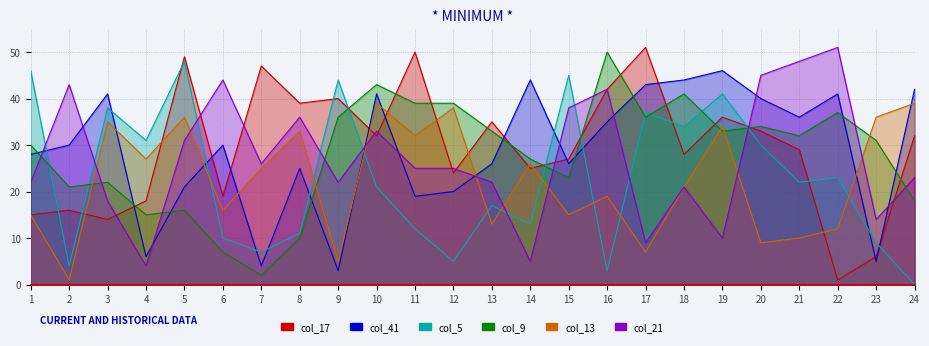

Rank the series by their maximum value, from highest to lowest.

col_17, col_21, col_9, col_5, col_41, col_13